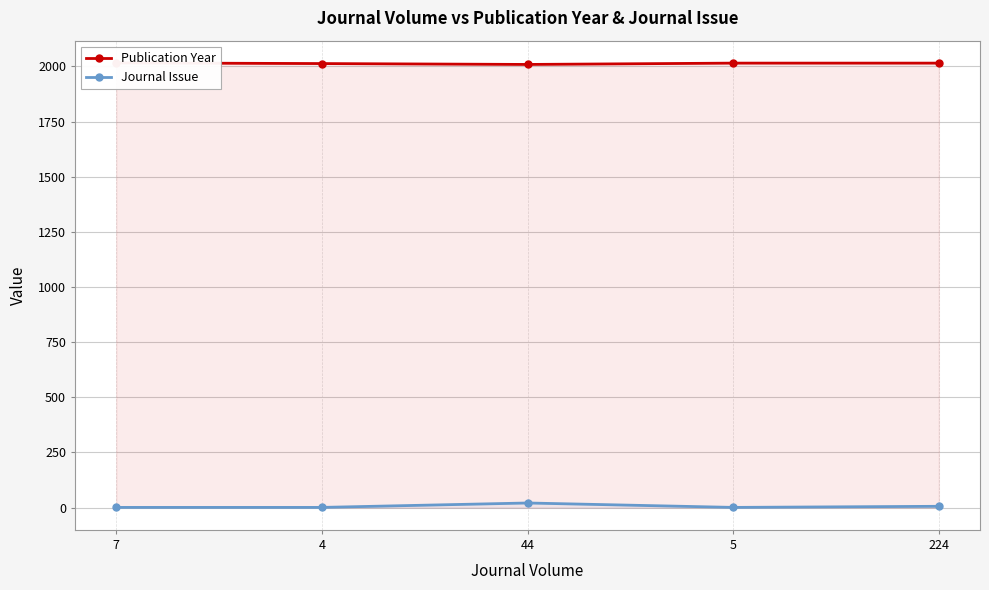

Reading left to right, transcribe all the data shown in this chart.

Publication Year: 7=2016	4=2013	44=2009	5=2015	224=2015
Journal Issue: 7=1	4=1	44=21	5=1	224=6